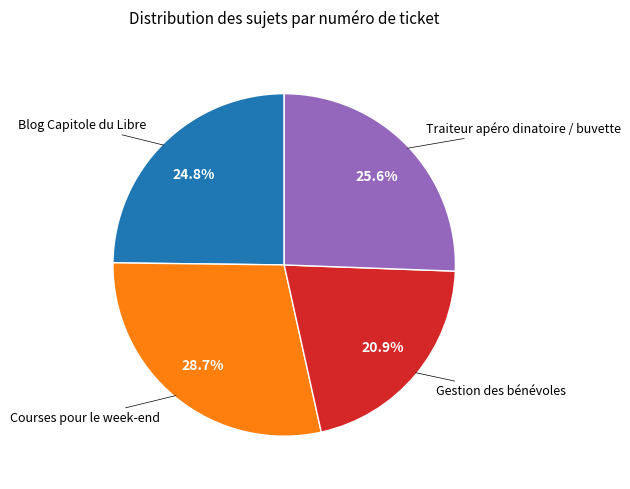

Does any single category account for the majority?

No